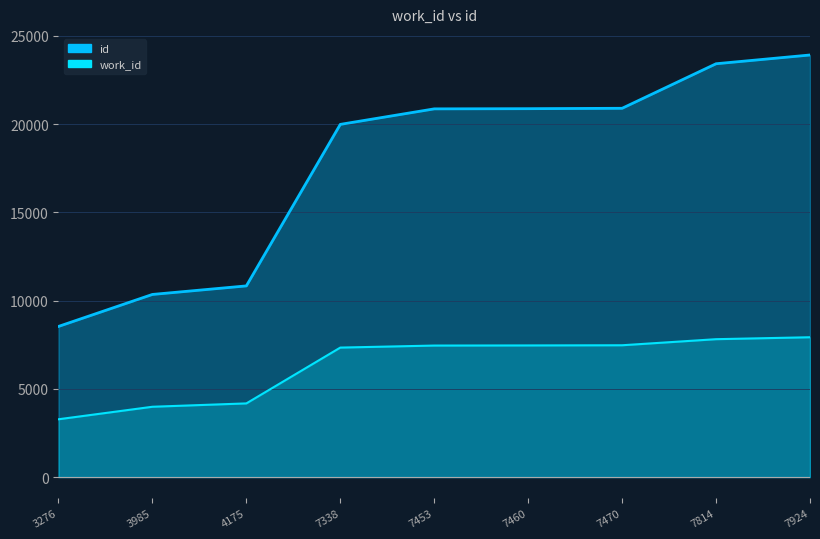

Which label corresponds to the smallest value in the chart?

3276